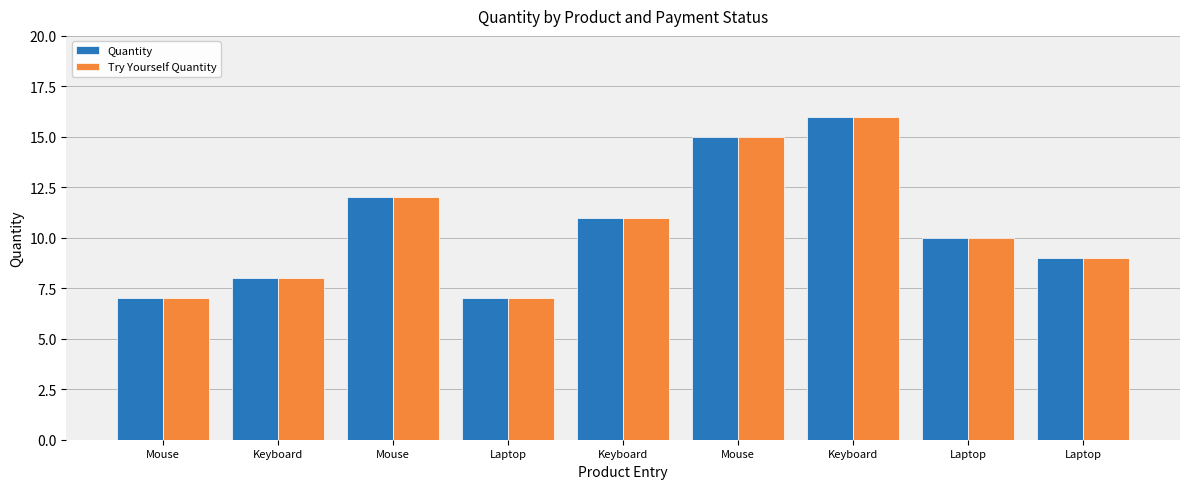

How many series are shown in this chart?

2